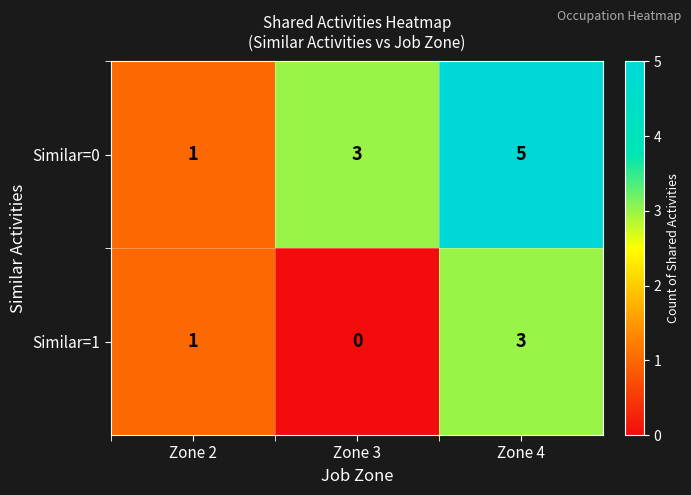

What is the sum of the Similar=0 values at Zone 2 and Zone 3?

4